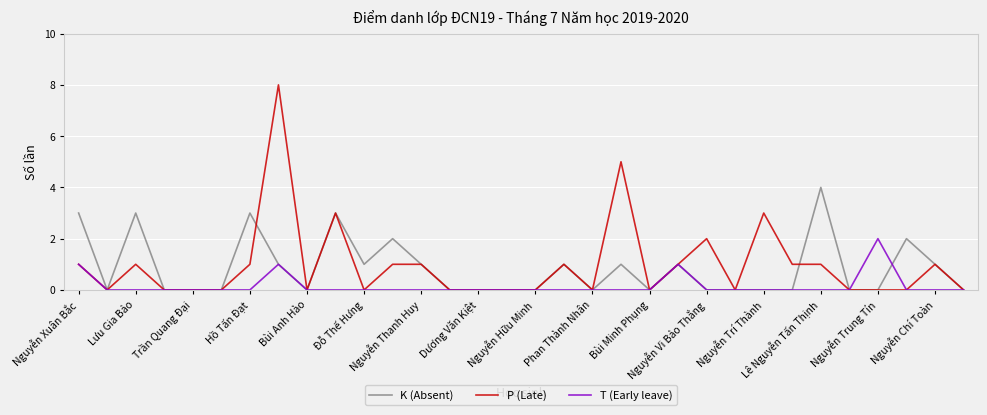

How many lines are shown in the chart?

3